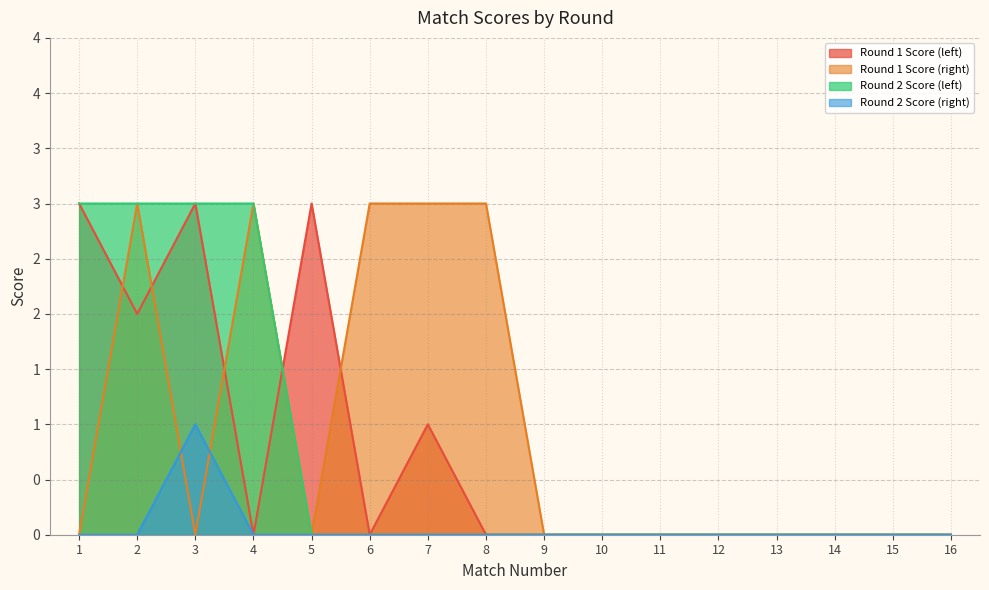

Is it true that Round 1 Score (right) equals 1 at 3?

False